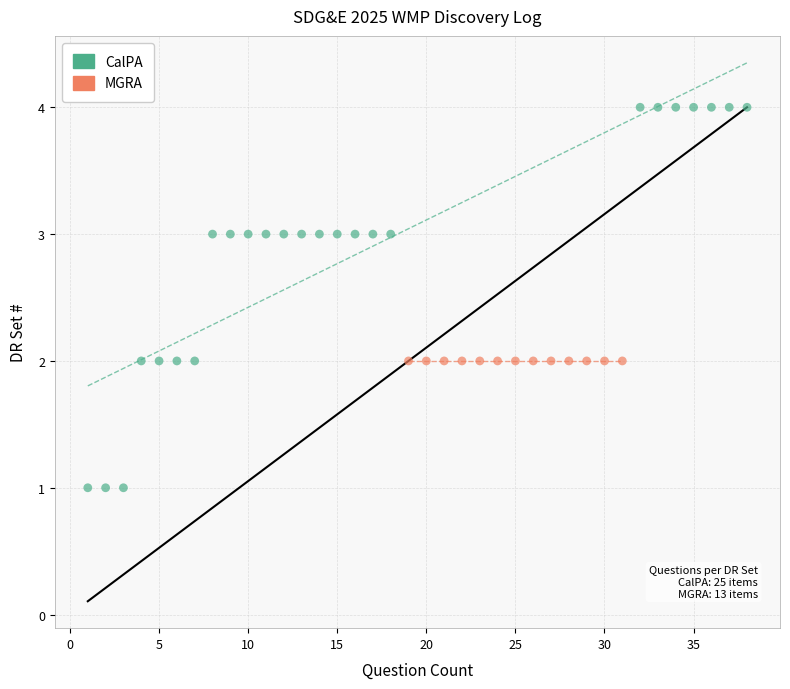

Which series reaches the minimum Y coordinate?

CalPA